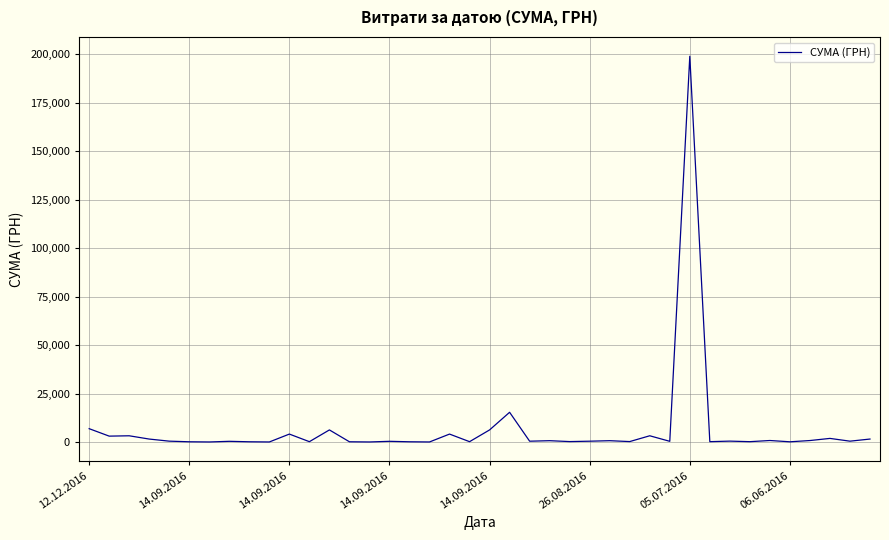

What is the maximum value shown in the chart?

199000.0